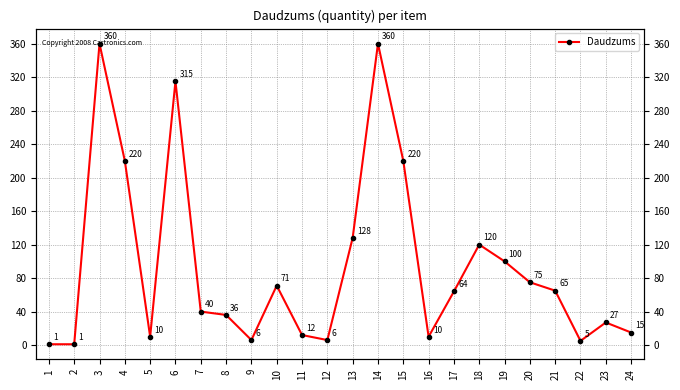

What is the ratio of the value at 23 to the value at 4?

0.1